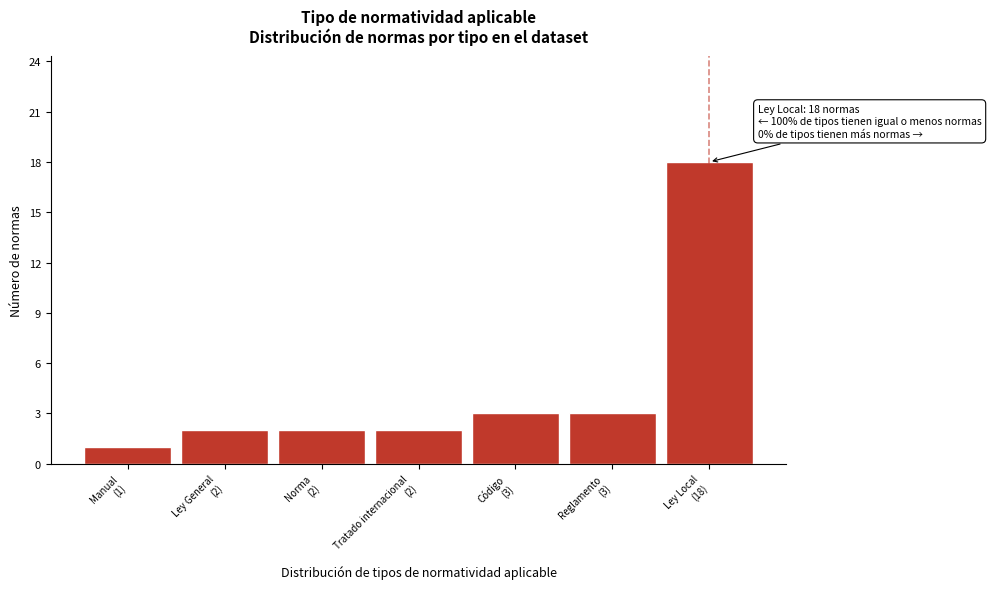

Reading right to left, extract all data points from this chart.

18	3	3	2	2	2	1